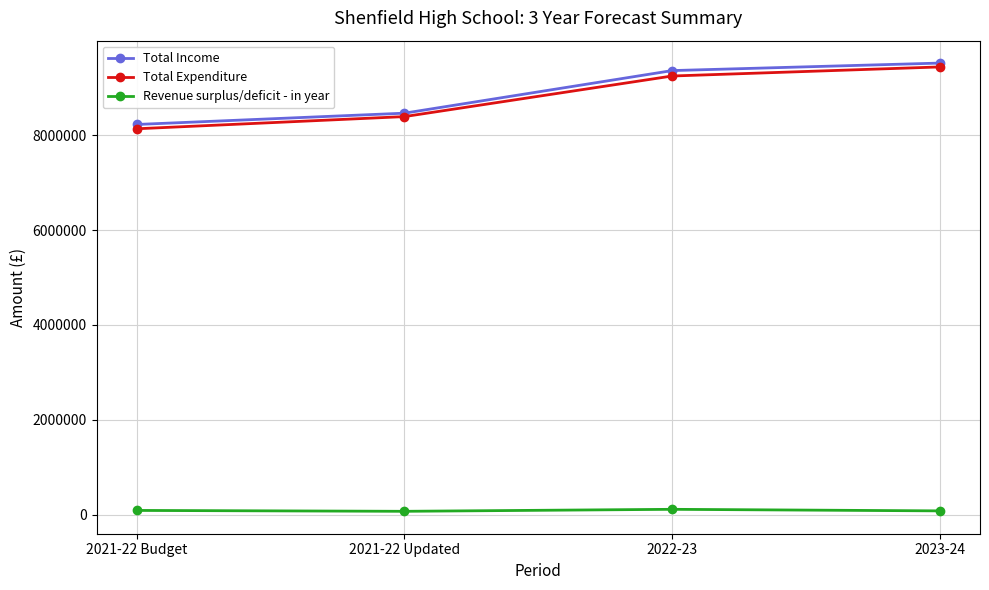

What is the label of the 3rd point from the left?

2022-23